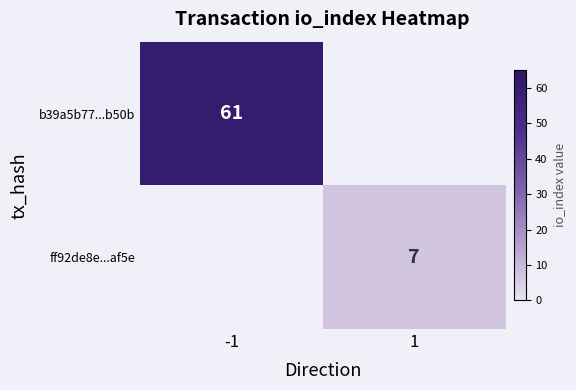

The b39a5b77...b50b series shows 61 at -1. True or false?

True